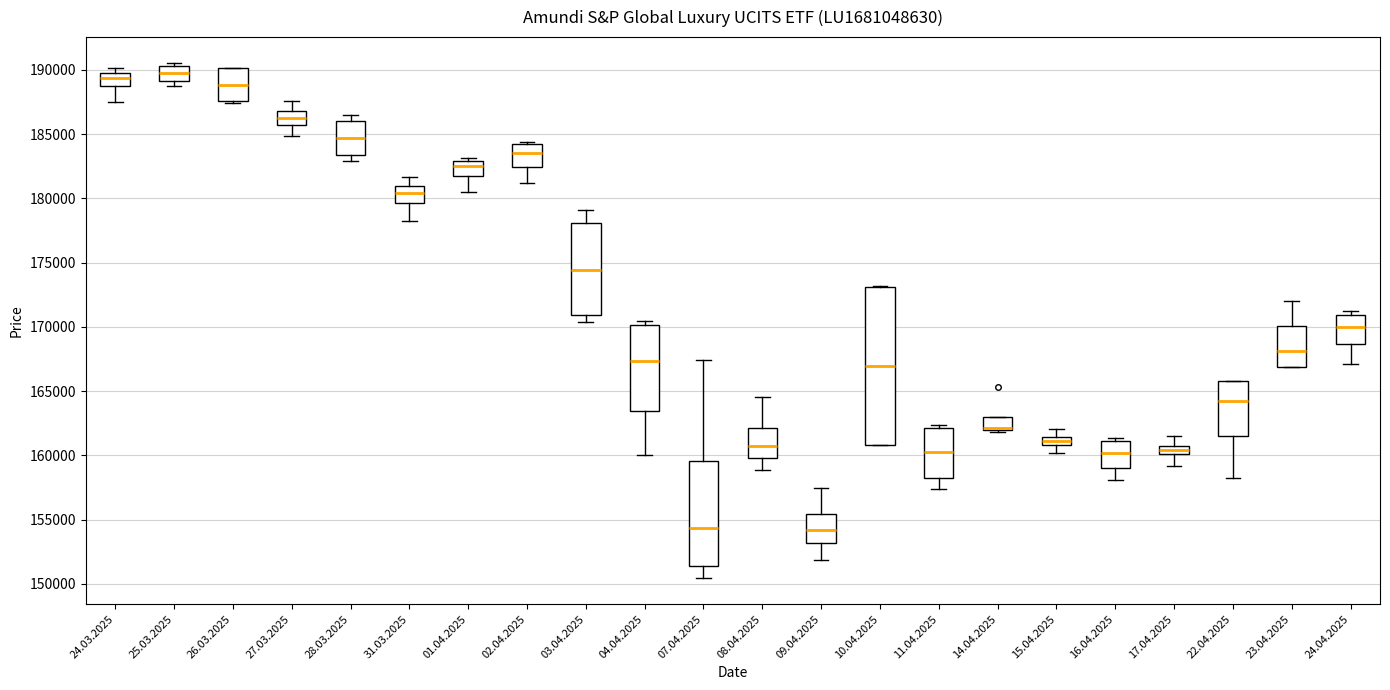

Where does the lower whisker of the box for 24.04.2025 end on the y-axis? The values are not printed on the chart, so give them approximately, as read against the axis.

167000